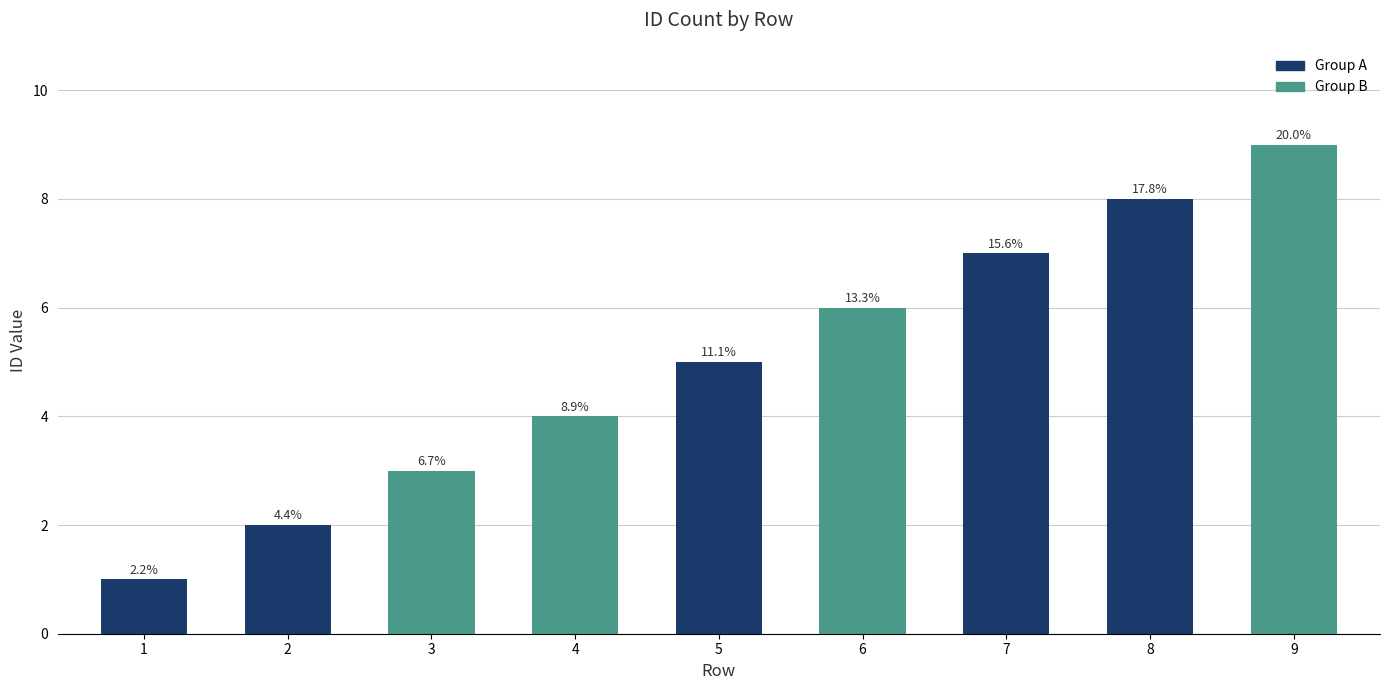

Does the chart contain any negative values?

No